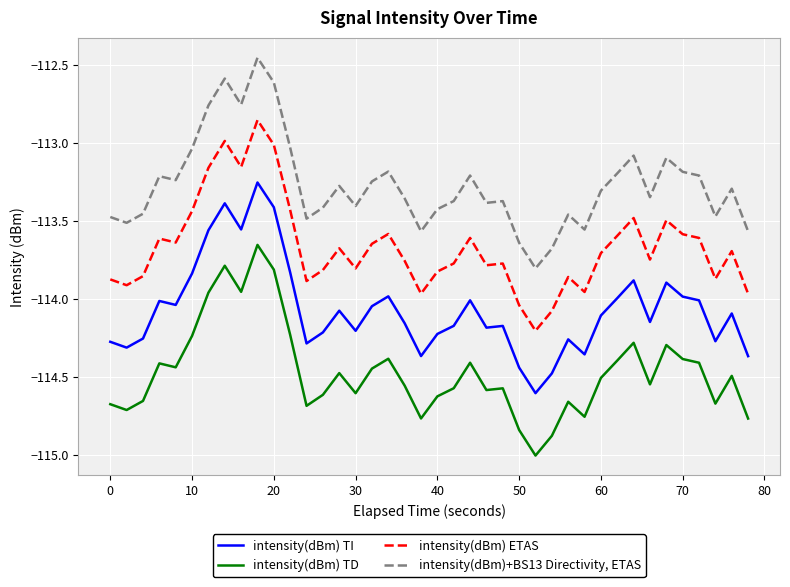

Rank the series by their maximum value, from lowest to highest.

intensity(dBm) TD, intensity(dBm) TI, intensity(dBm) ETAS, intensity(dBm)+BS13 Directivity, ETAS